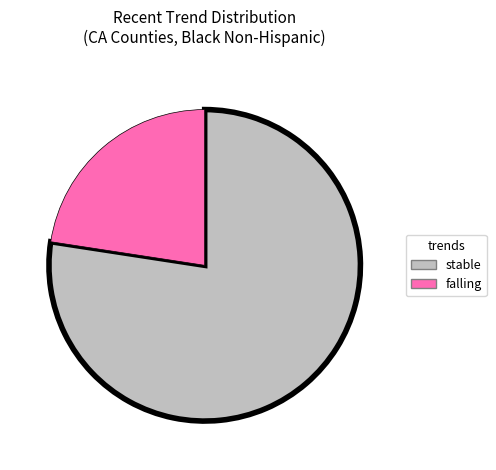

Between stable and falling, which is larger?

stable